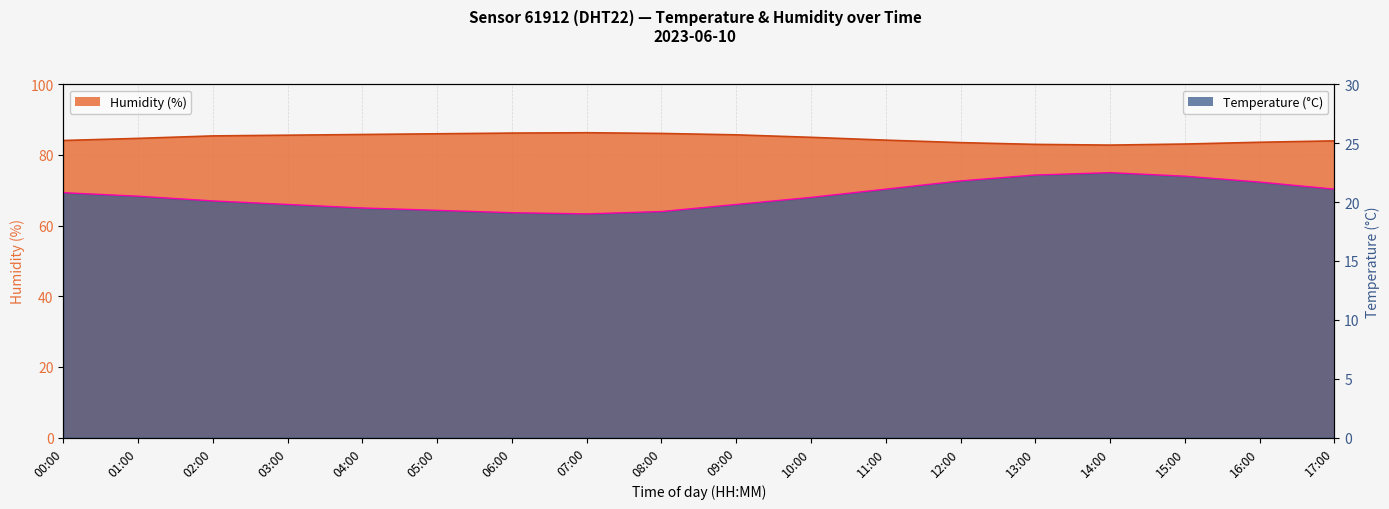

What are all the series names shown in the legend?

temperature, humidity